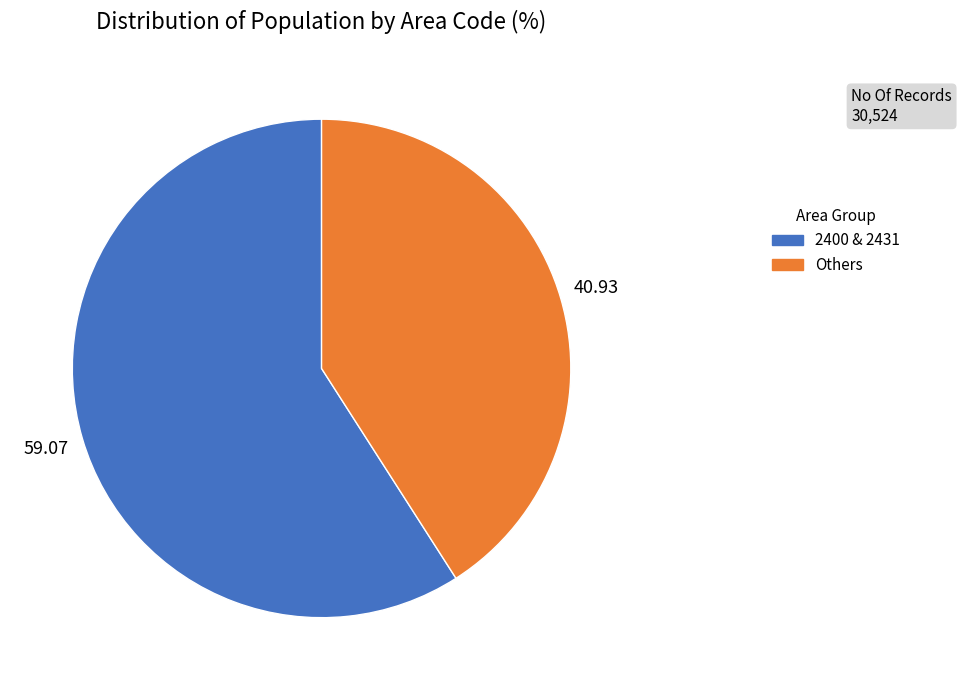

Does any single category account for the majority?

Yes